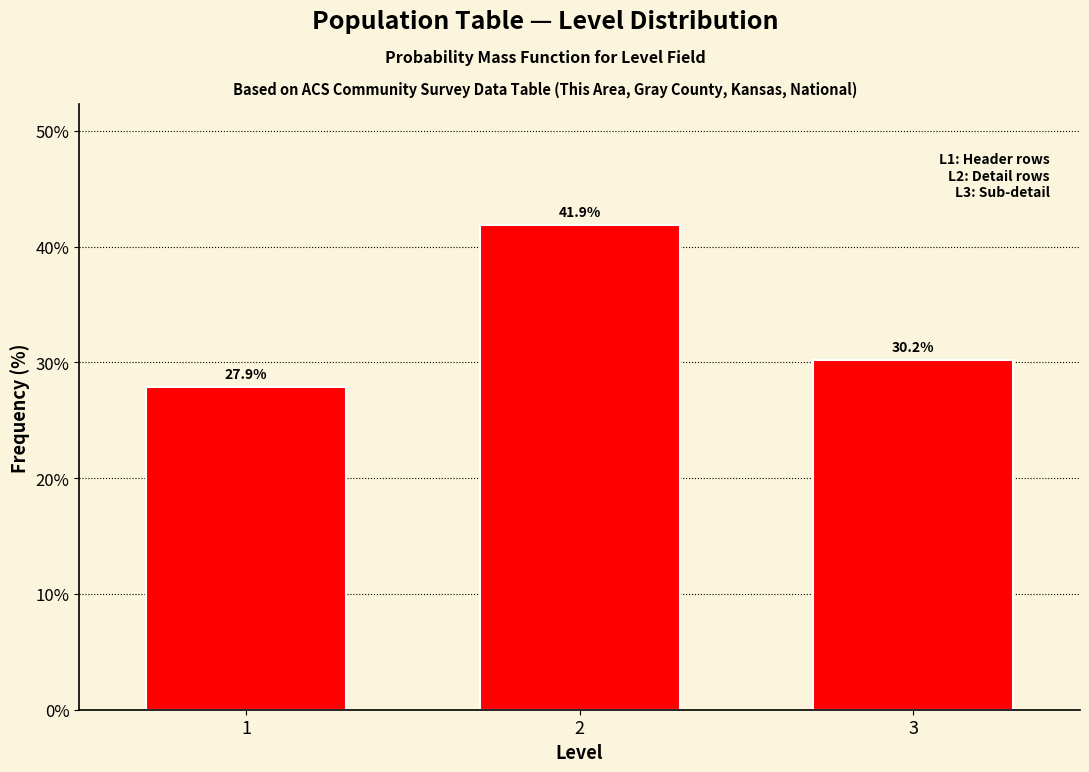

Reading left to right, extract all data points from this chart.

1=27.9	2=41.9	3=30.2